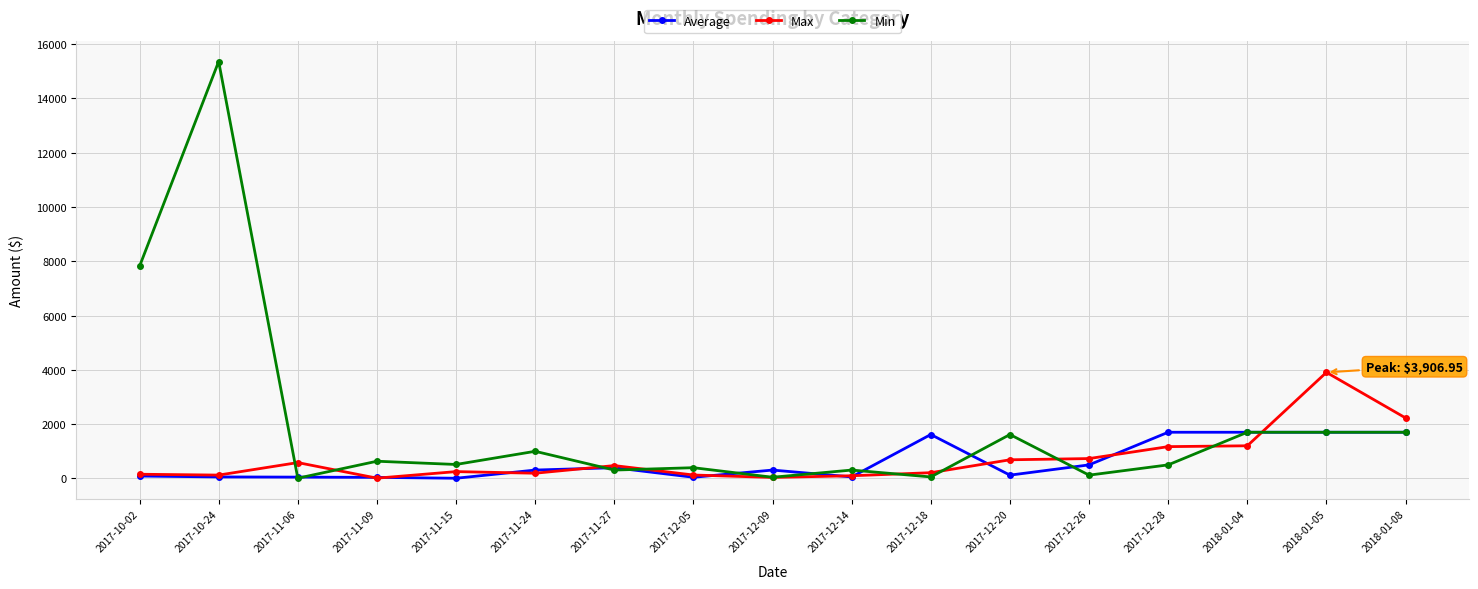

At how many categories does at least one series exceed 11621?

1